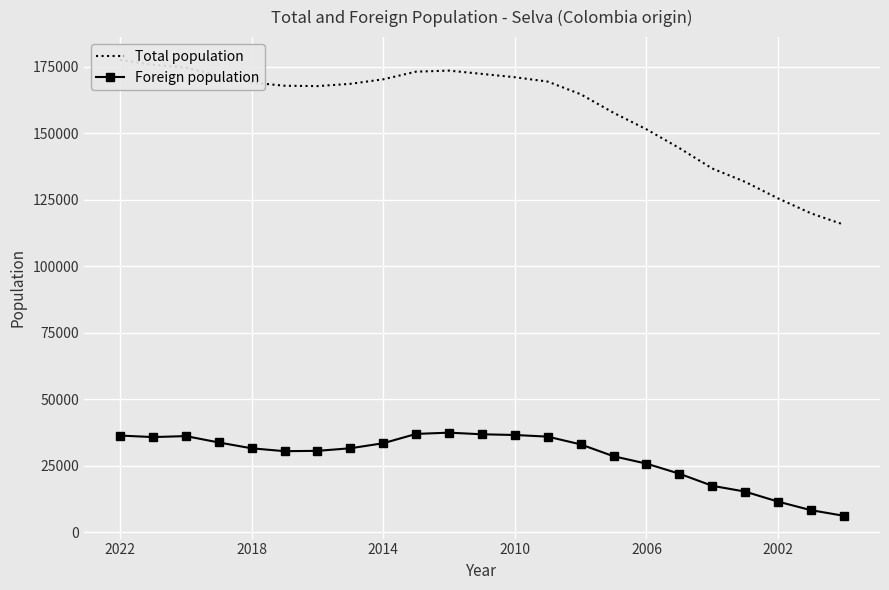

What is the highest value of the Foreign population series?

37493